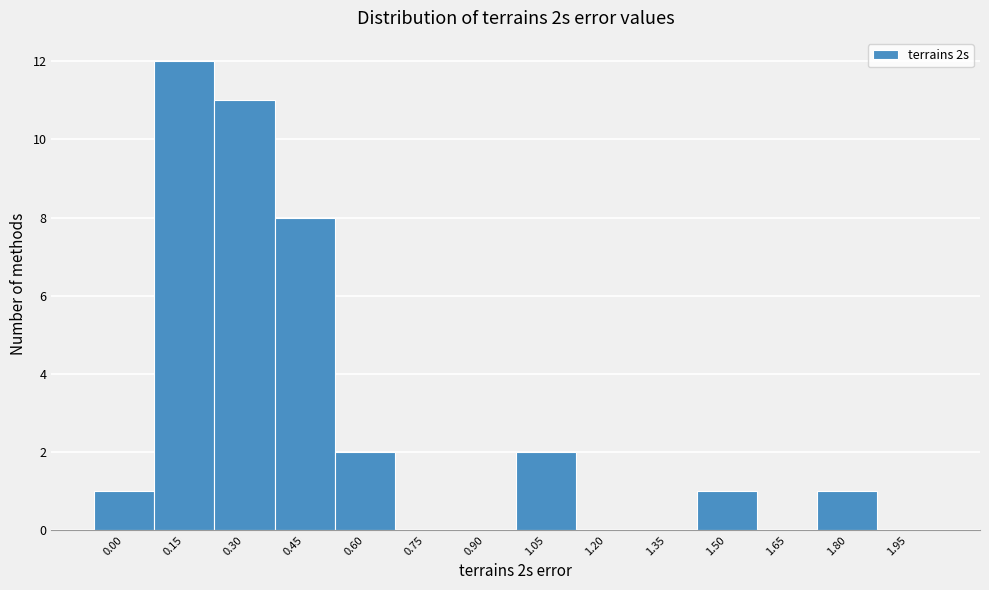

Reading right to left, what are all the values shown in this chart?

1.95=0	1.80=1	1.65=0	1.50=1	1.35=0	1.20=0	1.05=2	0.90=0	0.75=0	0.60=2	0.45=8	0.30=11	0.15=12	0.00=1